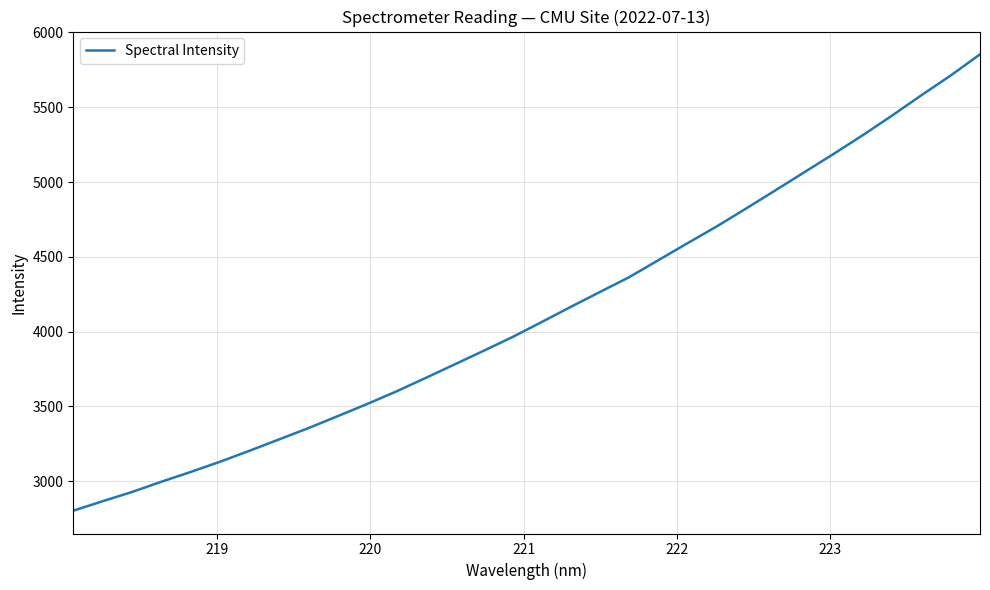

What is the difference between the maximum and minimum values?

3051.5